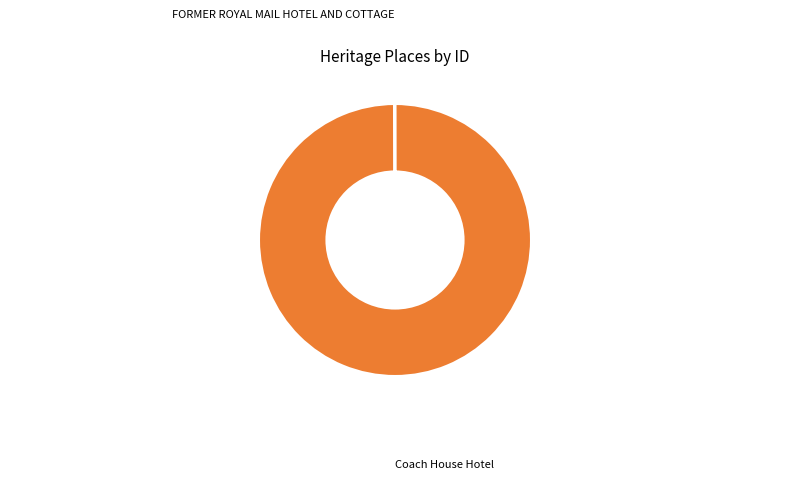

Is there a majority slice in this chart?

Yes